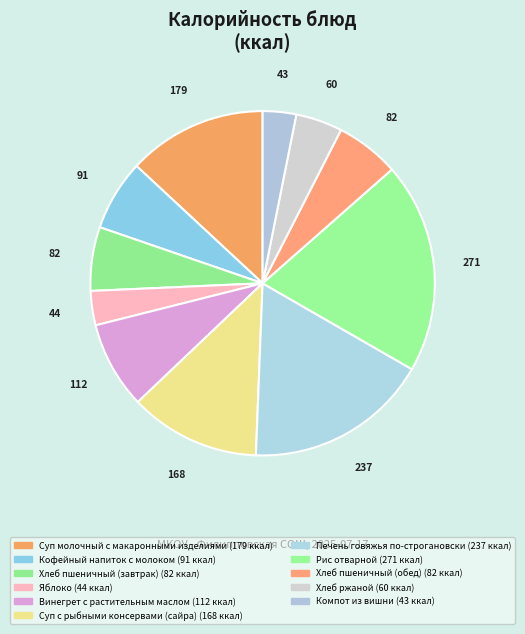

Which category has the smallest portion of the pie?

Компот из вишни